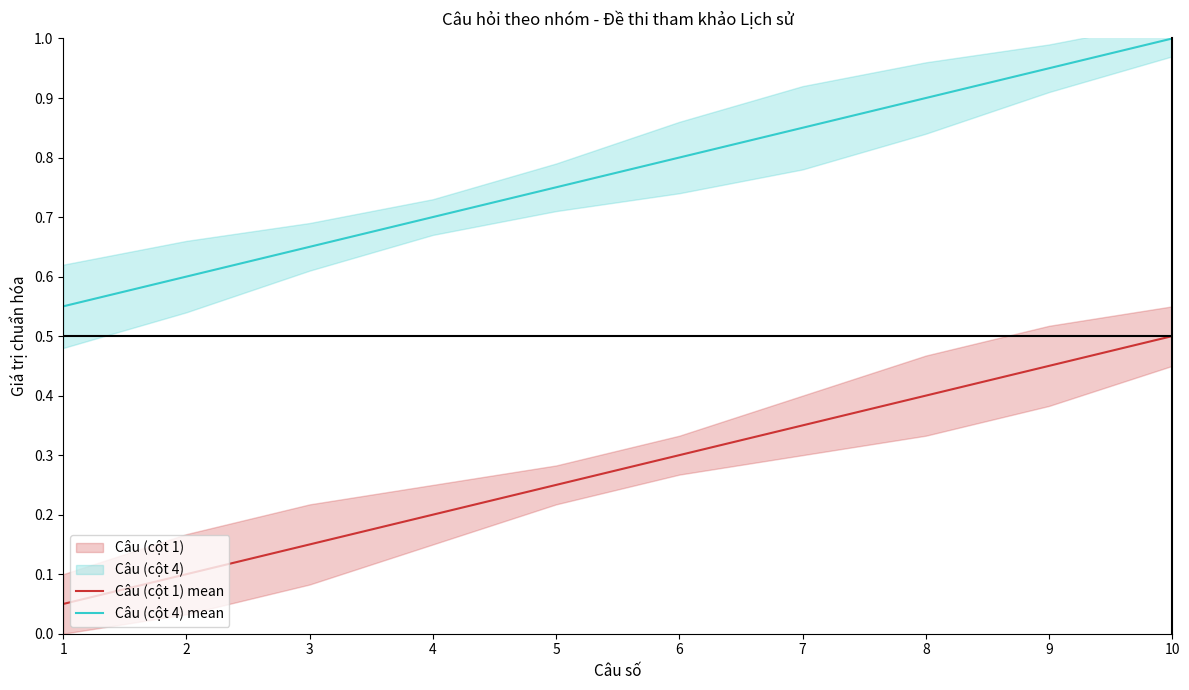

What is the value of the Câu (cột 4) mean point at the 4th from the left?

0.7